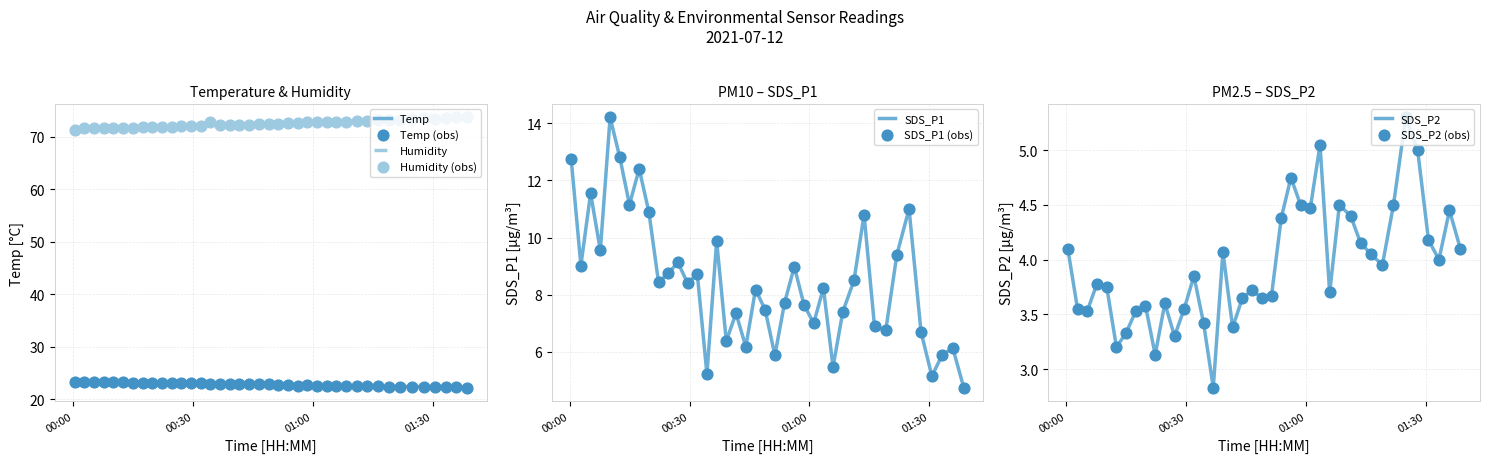

Which series reaches the maximum Y coordinate?

Humidity